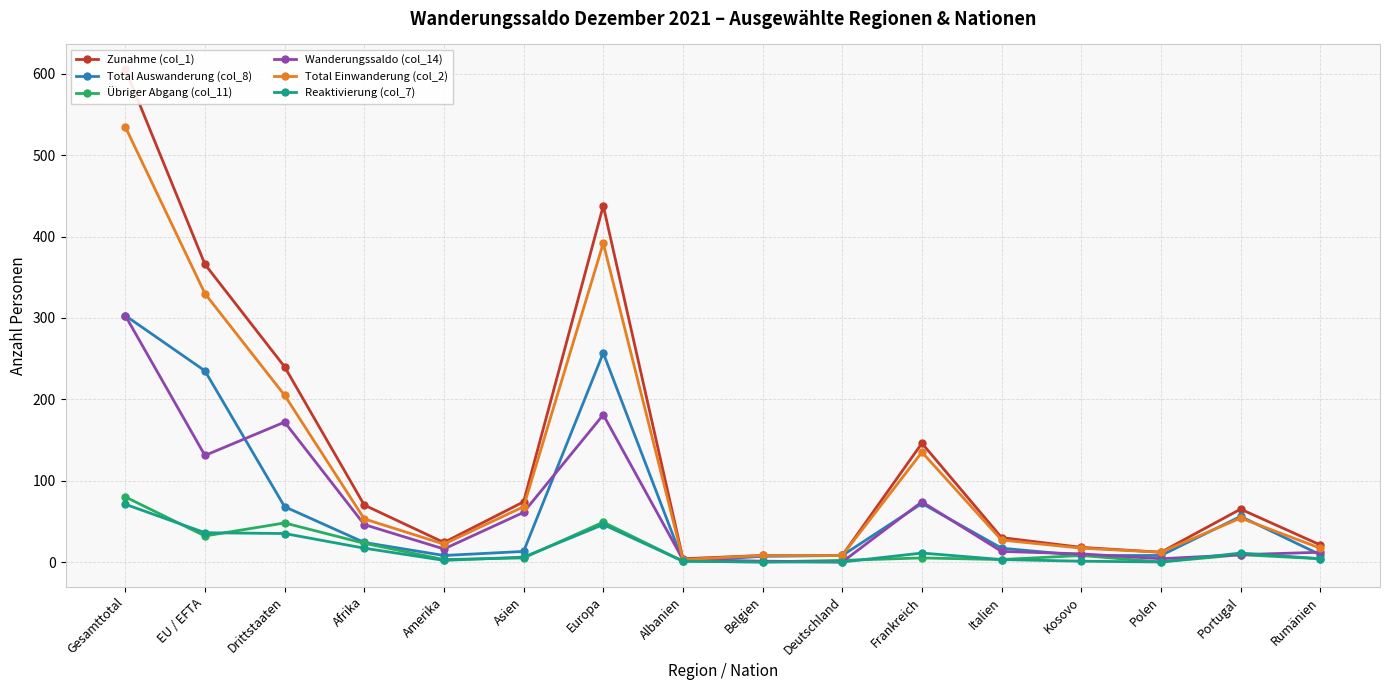

Rank the series by their maximum value, from highest to lowest.

Zunahme (col_1), Total Einwanderung (col_2), Total Auswanderung (col_8), Wanderungssaldo (col_14), Übriger Abgang (col_11), Reaktivierung (col_7)